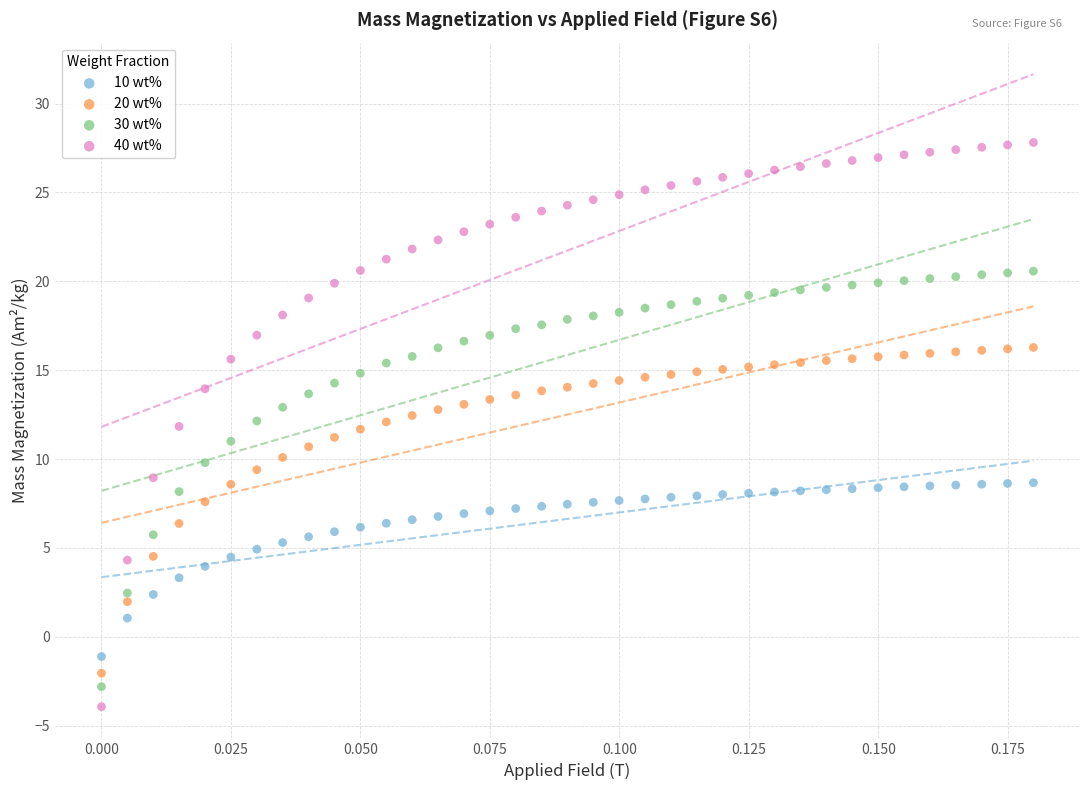

Across all data points, what is the range of Y values (max minus min)?

31.7